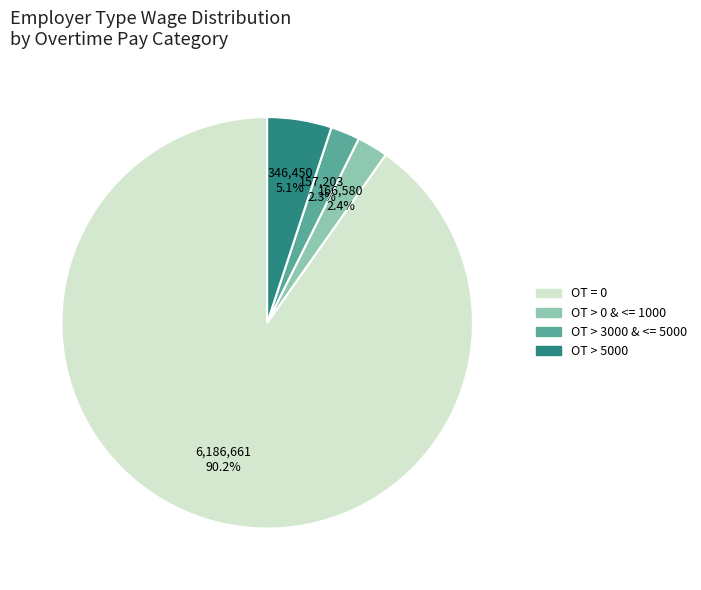

Does any single category account for the majority?

Yes